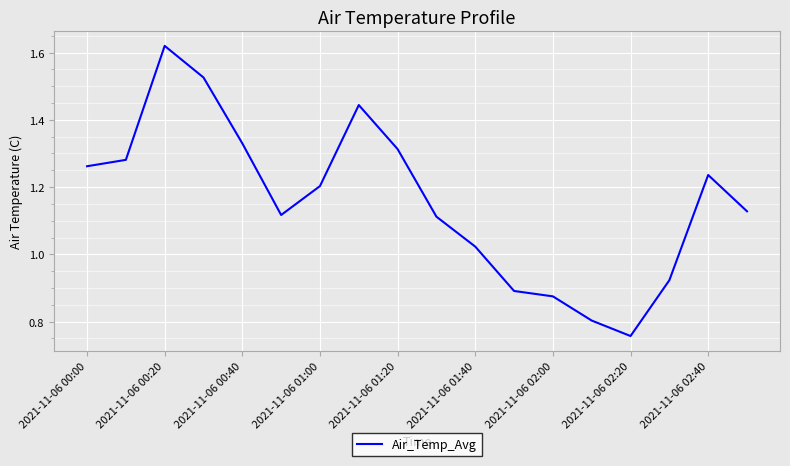

How many lines are shown in the chart?

1